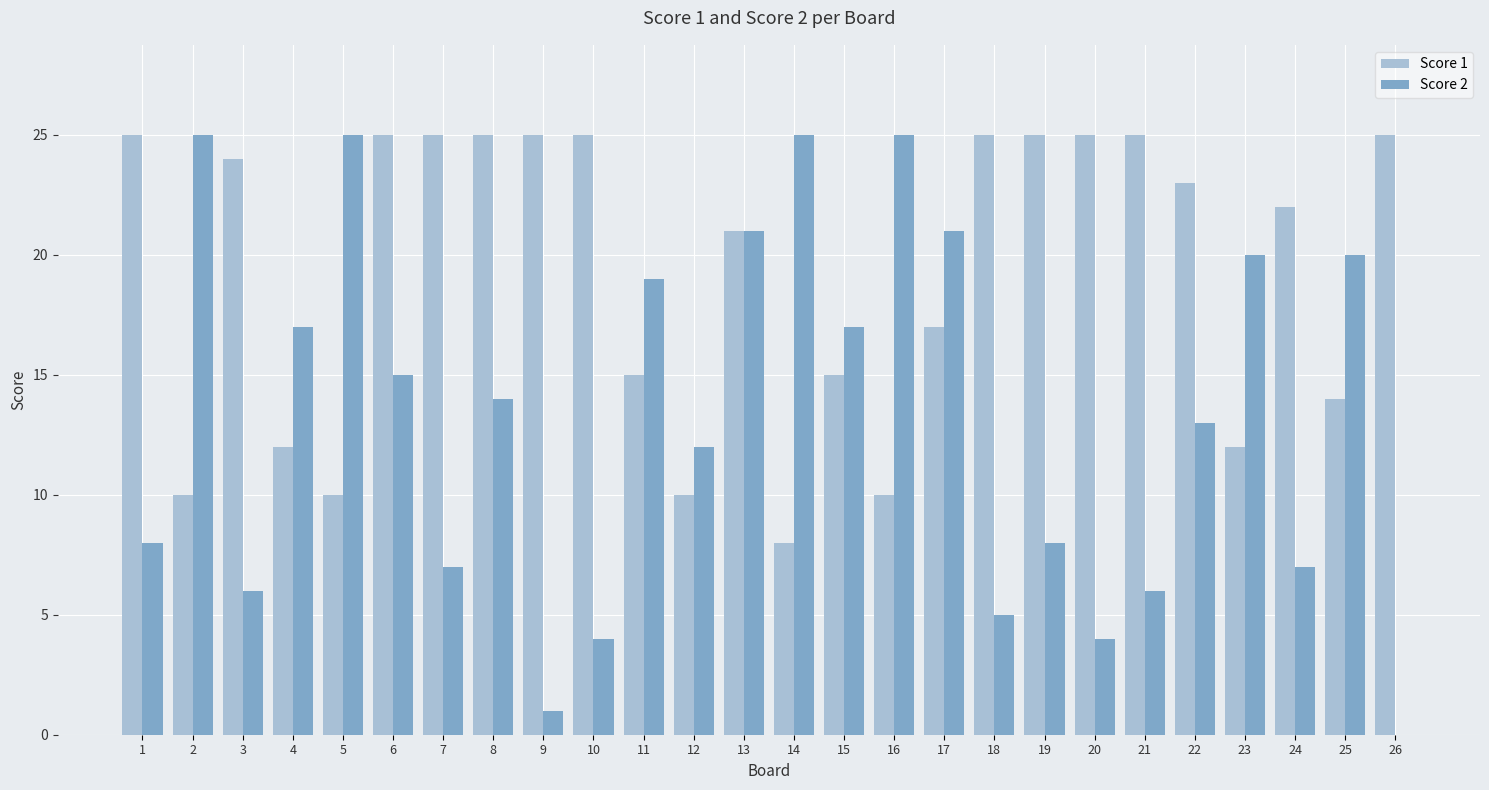

Does the chart contain stacked bars?

No